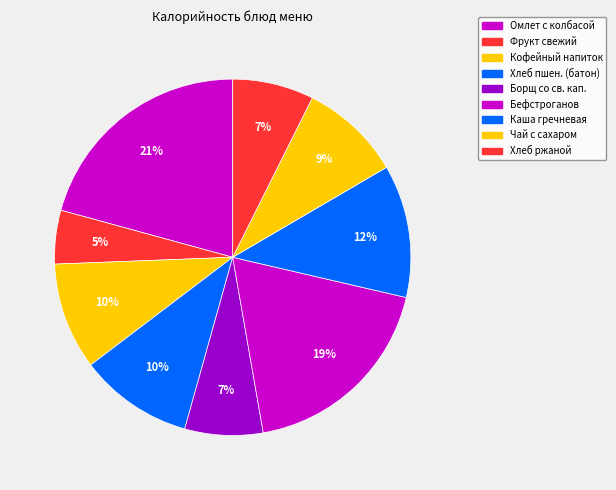

Rank the categories by value from lowest to highest.

Фрукт свежий, Борщ со св. кап., Хлеб ржаной, Чай с сахаром, Кофейный напиток, Хлеб пшен. (батон), Каша гречневая, Бефстроганов, Омлет с колбасой